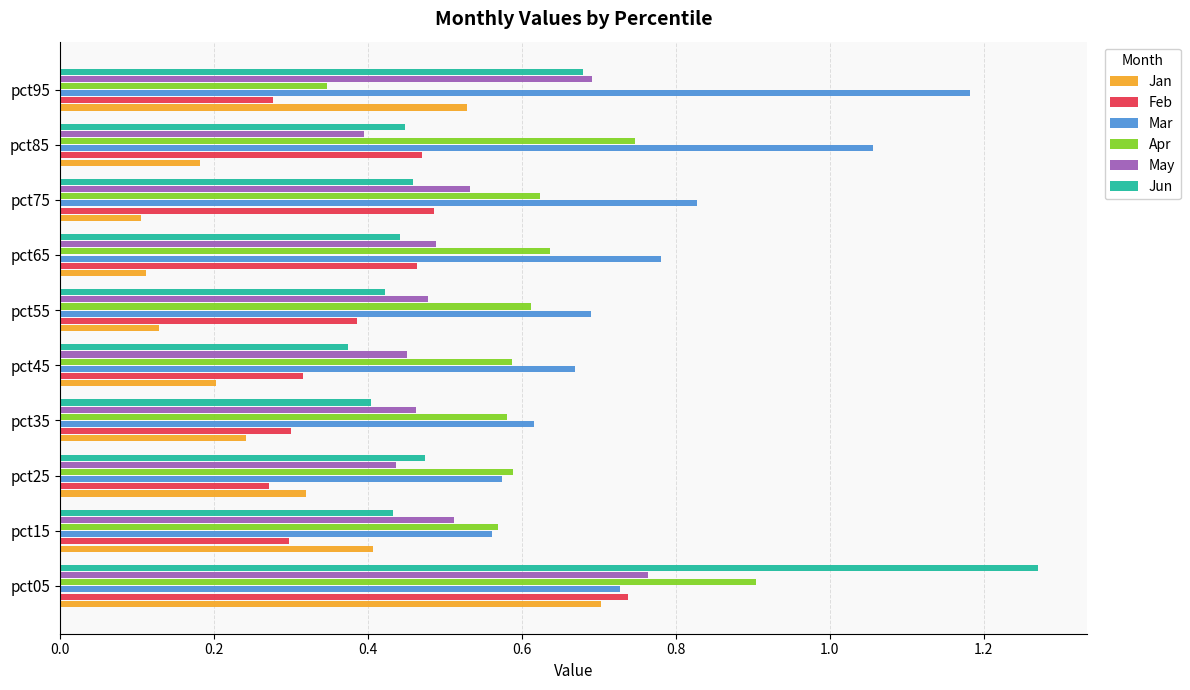

What is the sum of the Feb values at pct85 and pct55?

0.9